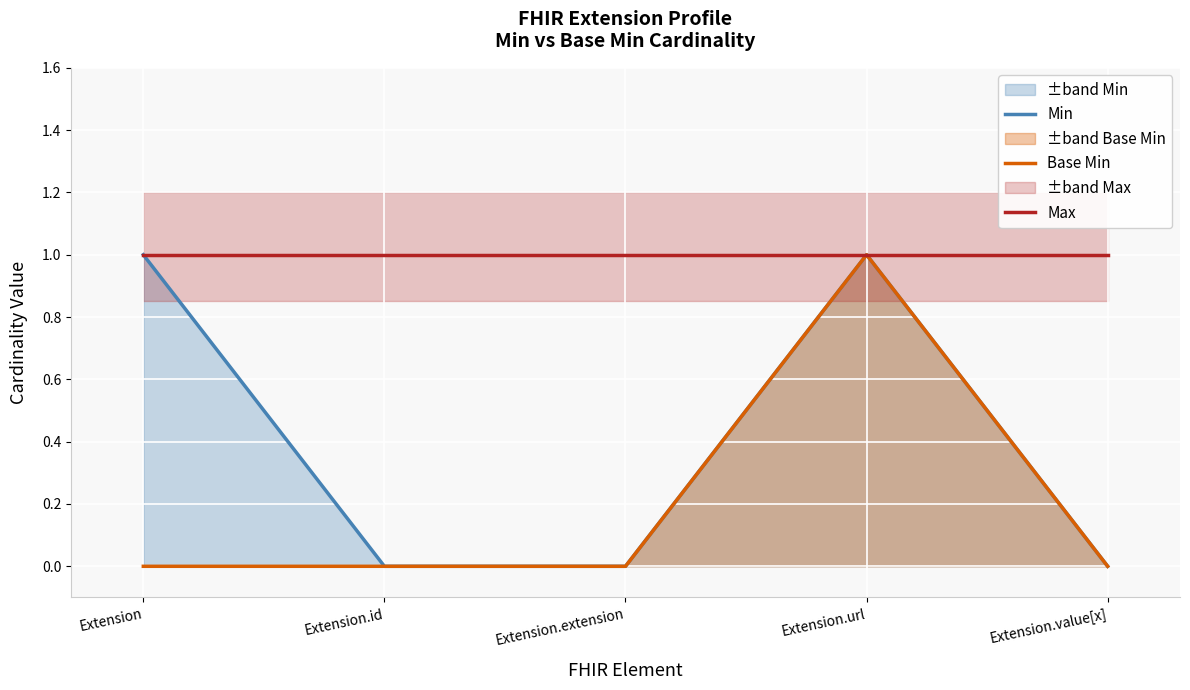

Which has a higher value, Extension.url or Extension.id?

Extension.url